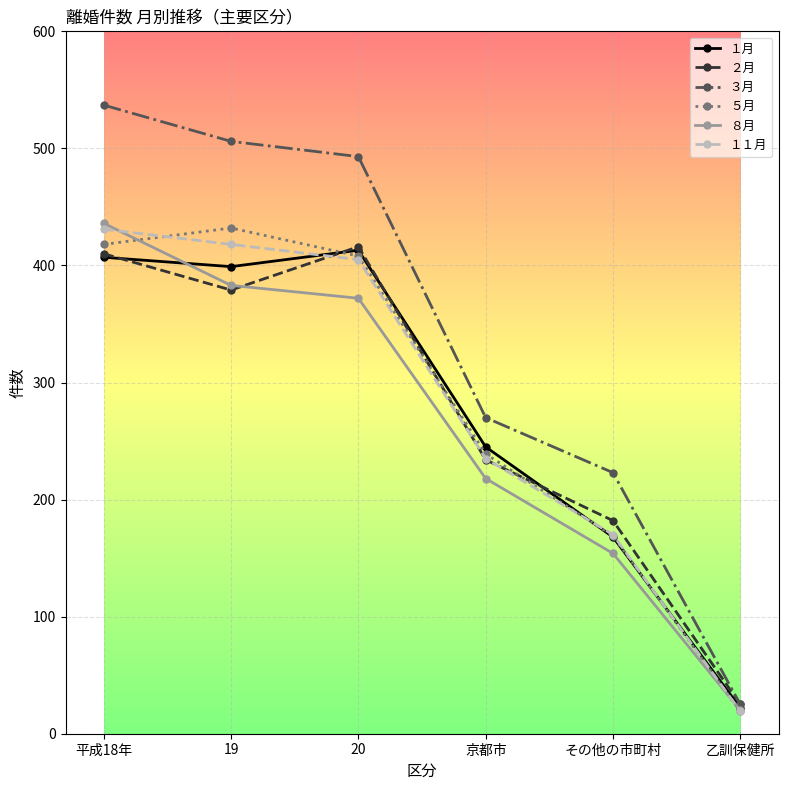

Which category has the lowest value across all series?

乙訓保健所